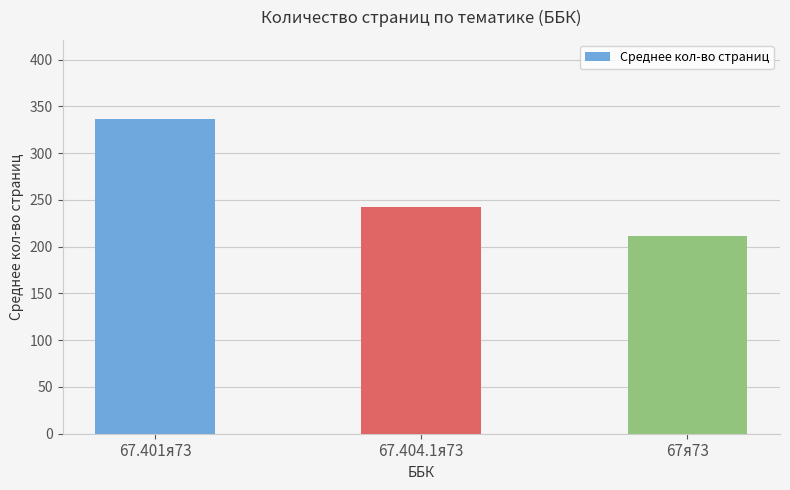

Read the value at 67я73.

211